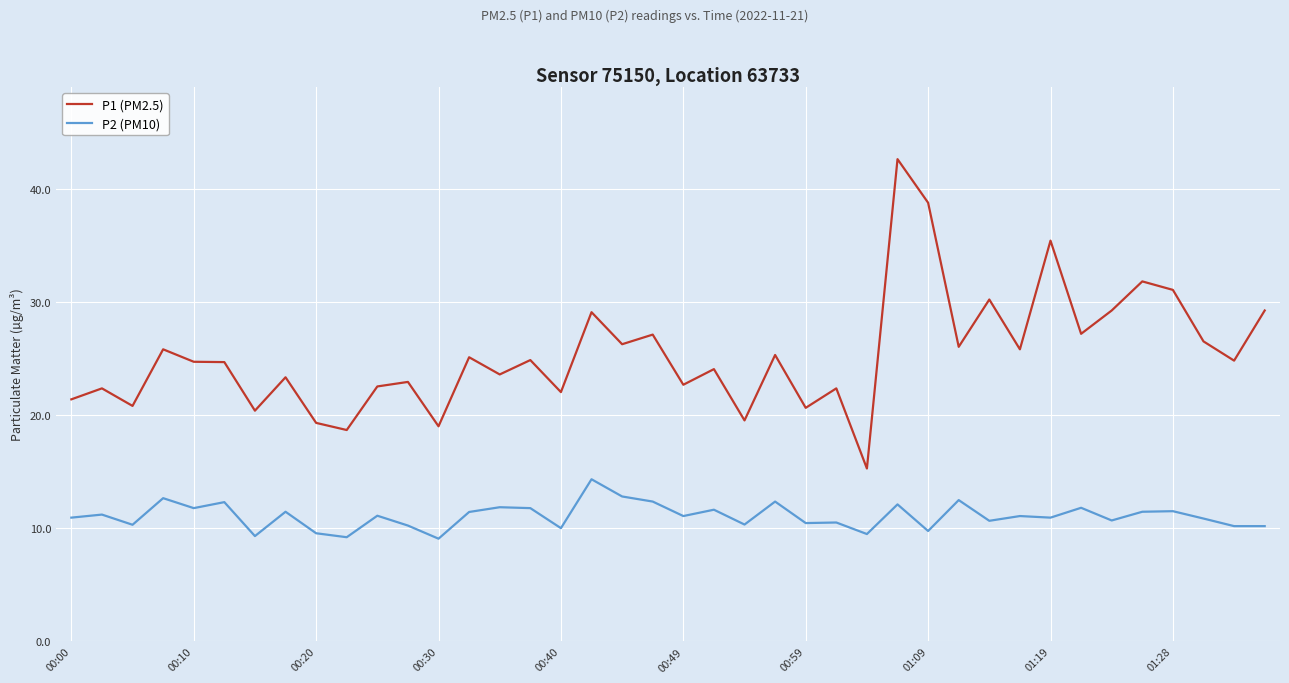

What is the minimum value shown in the chart?

9.1